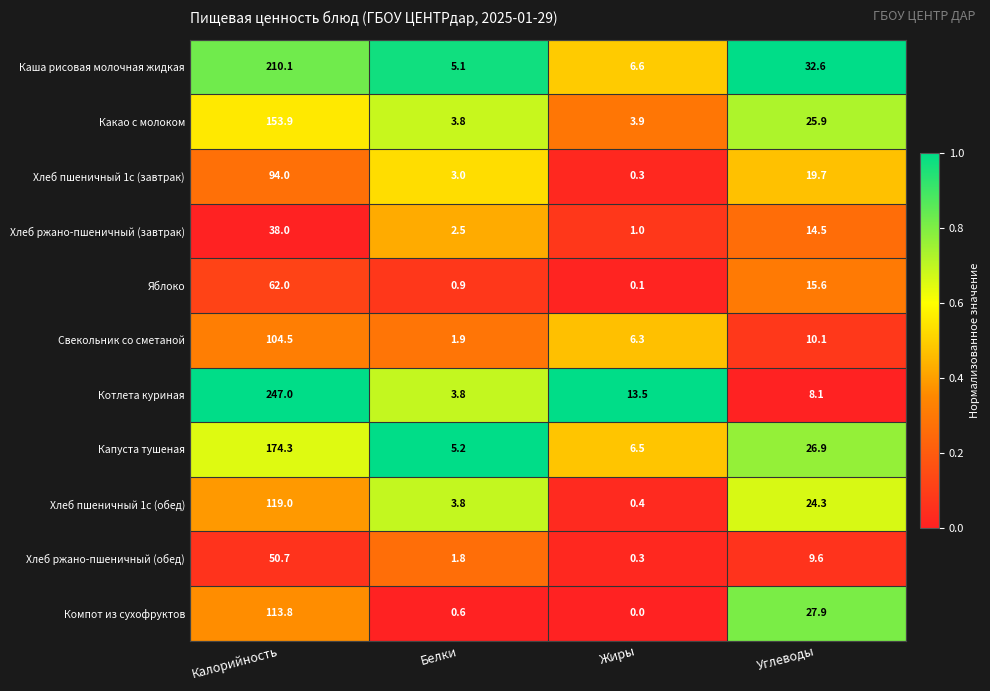

The Капуста тушеная series shows 5.2 at Белки. True or false?

True